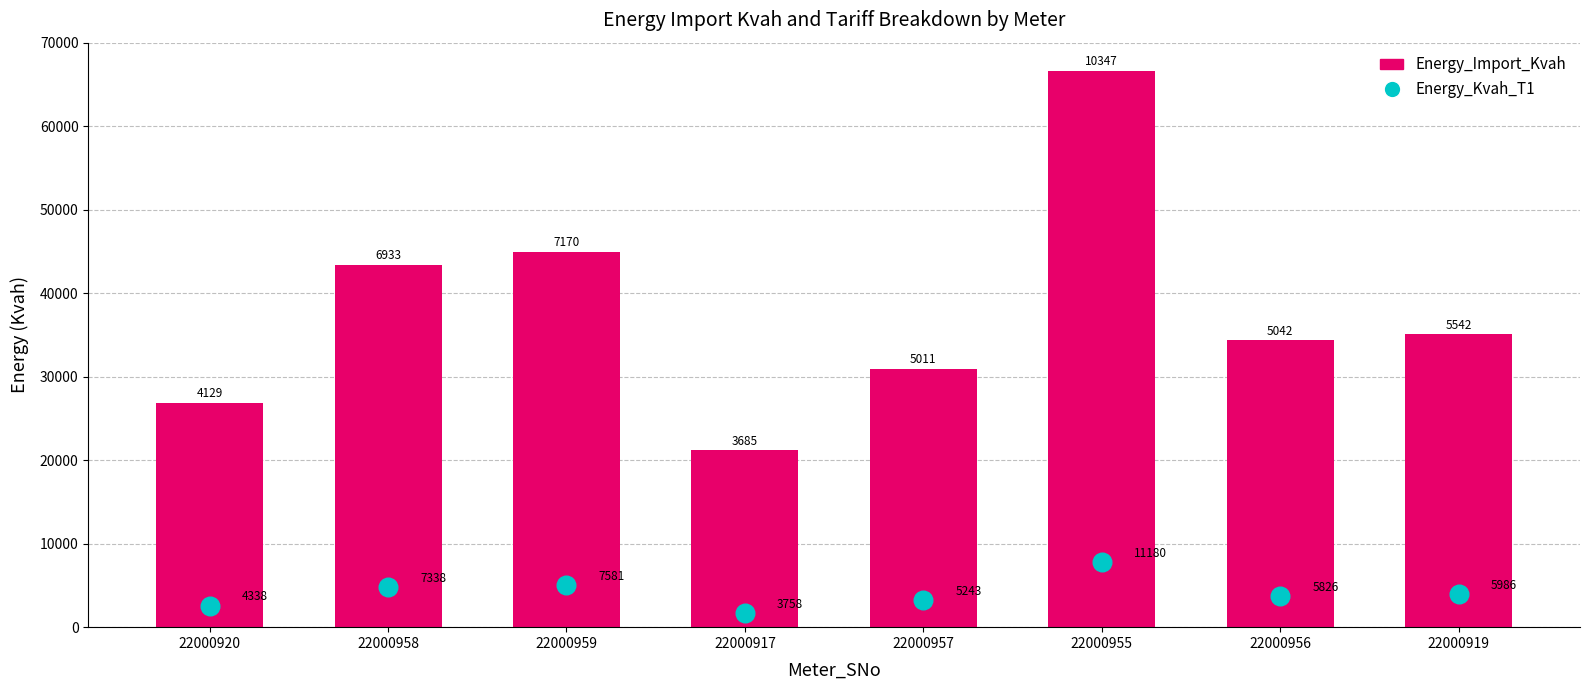

Which series reaches the minimum Y coordinate?

Energy_Kvah_T1